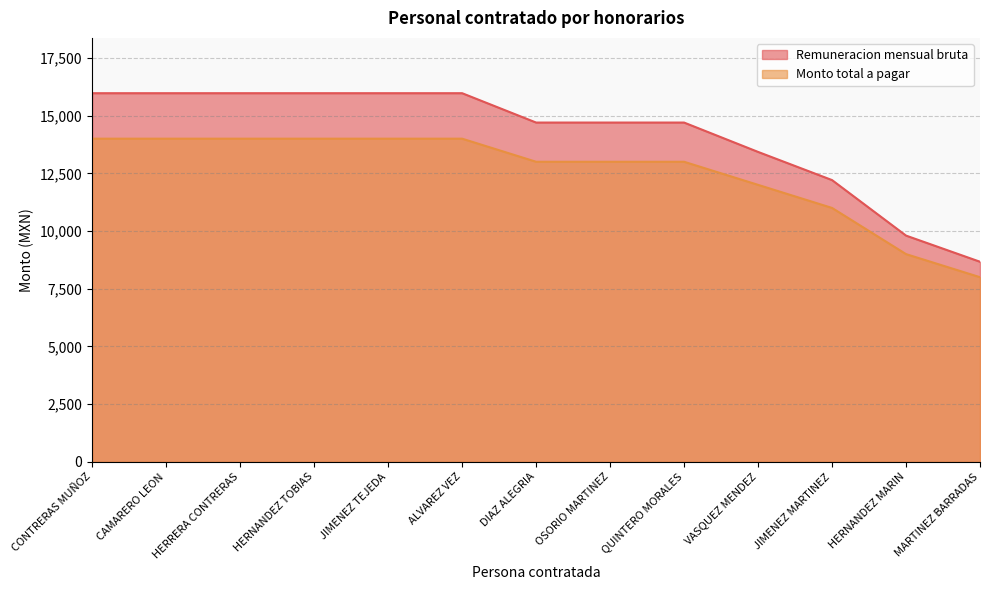

What is the approximate value of Remuneracion mensual bruta at ALVAREZ VEZ?

15970.0